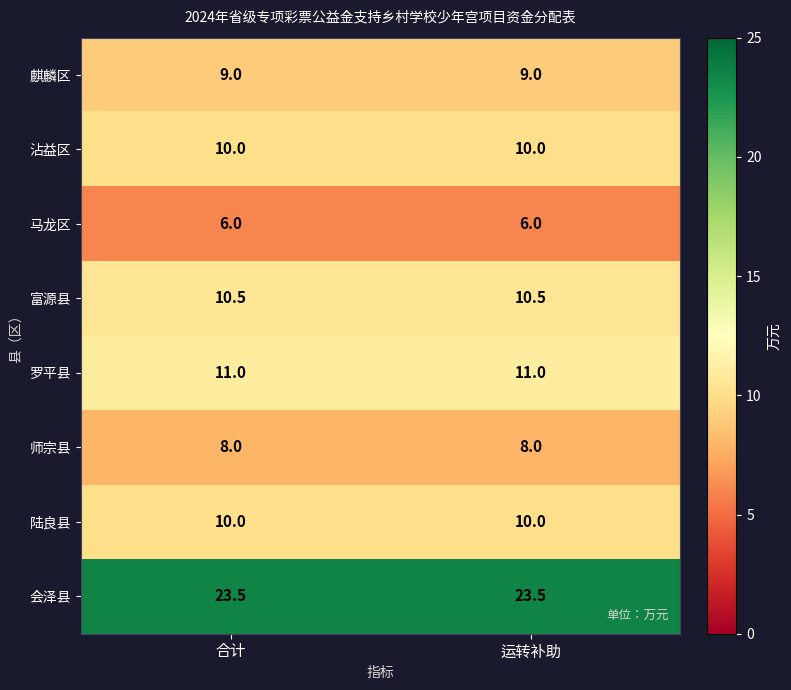

What is the difference between the highest and lowest values at 合计?

17.5